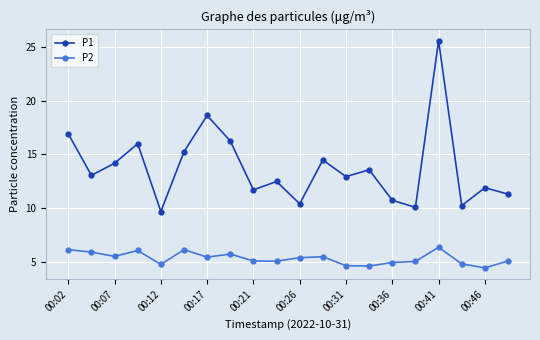

List the series in order of their overall mean, lowest first.

P2, P1